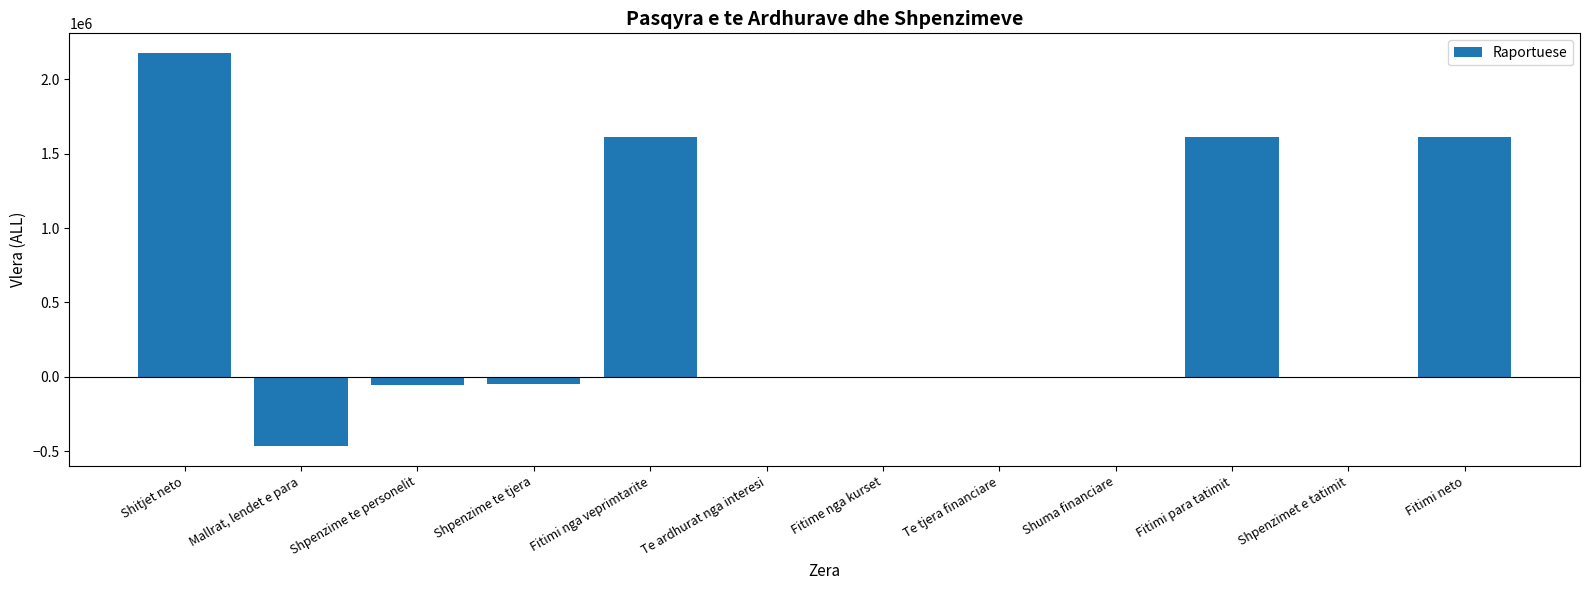

What is the change in value from Shitjet neto to Shpenzime te tjera?

-2222928